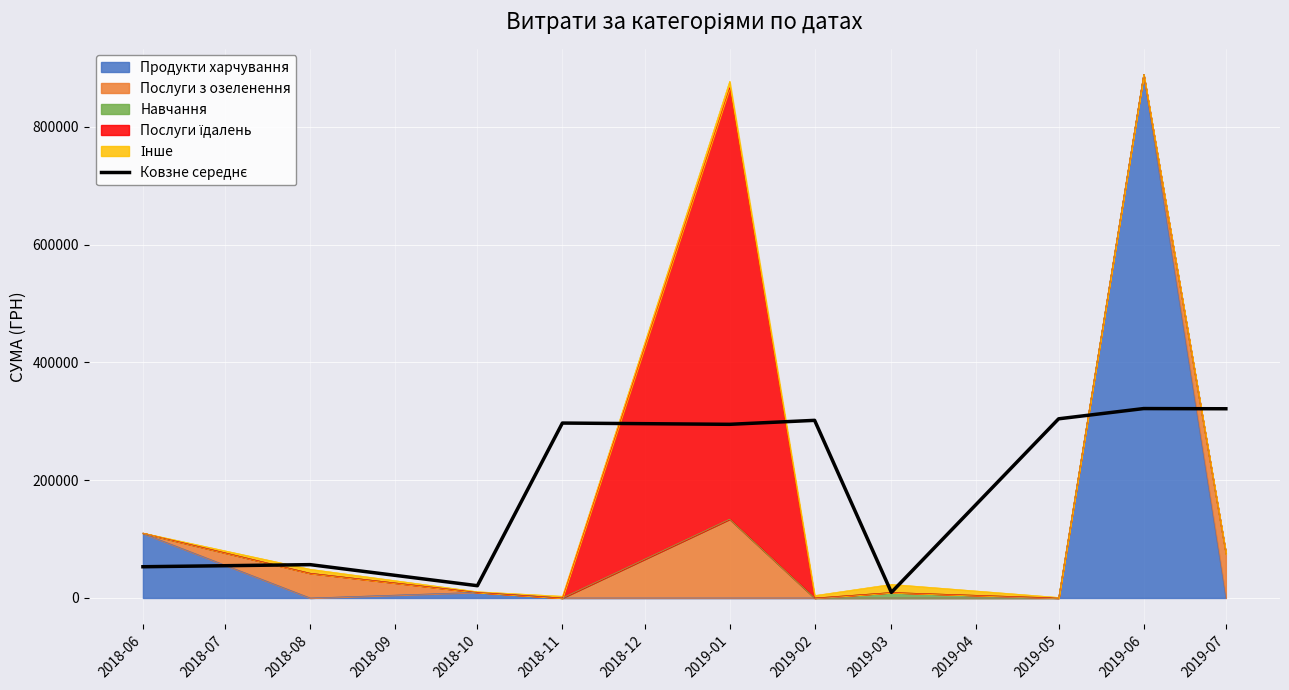

Reading left to right, transcribe all the data shown in this chart.

53029.0	56587.6	20827.5	296957.1	294803.0	301555.3	9469.1	304170.1	321552.0	321226.8